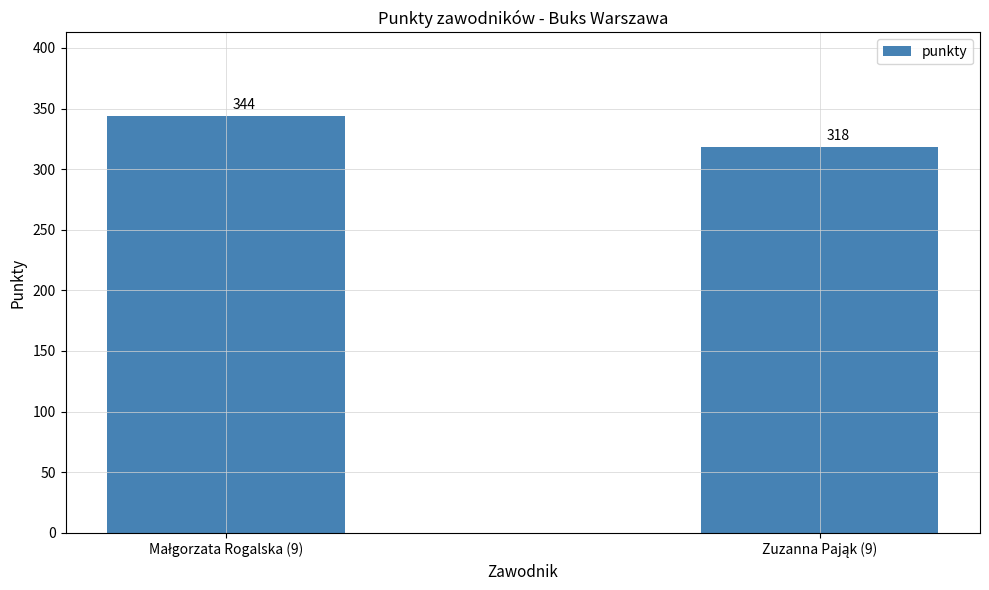

What is the smallest value displayed?

318